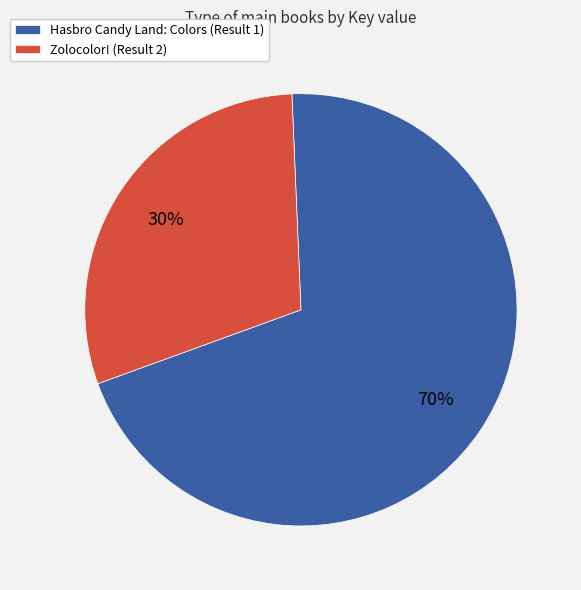

Does any single category account for the majority?

Yes